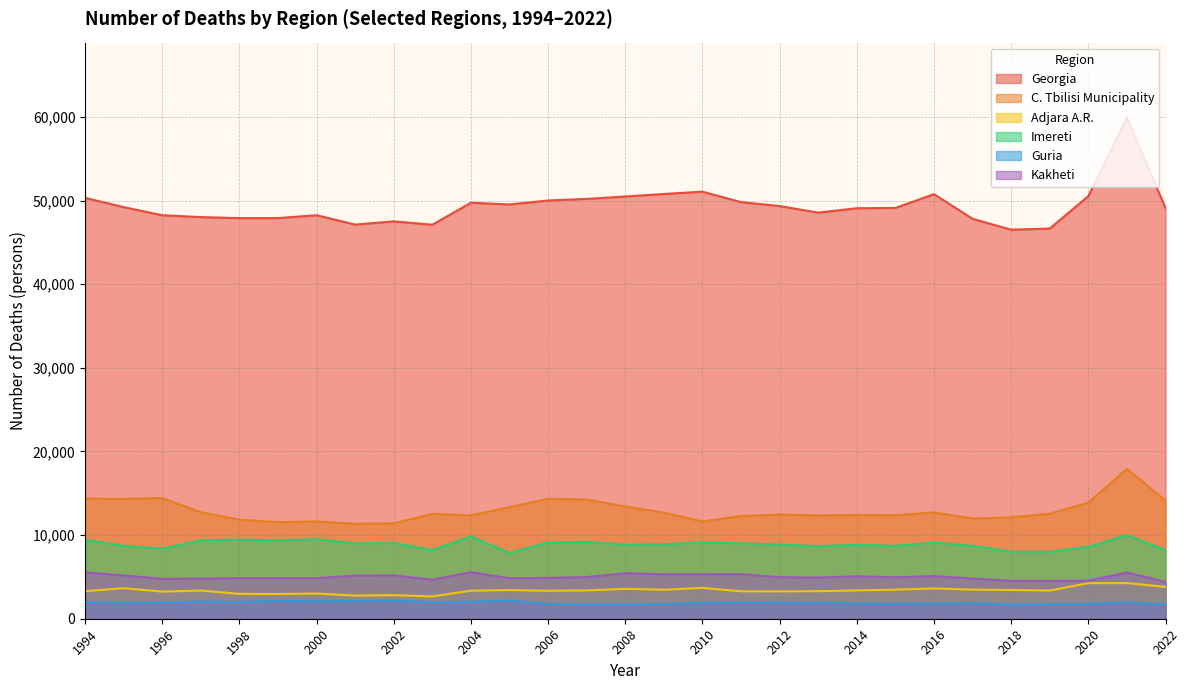

At 2016, list the series in order from smallest to largest.

Guria, Adjara A.R., Kakheti, Imereti, C. Tbilisi Municipality, Georgia